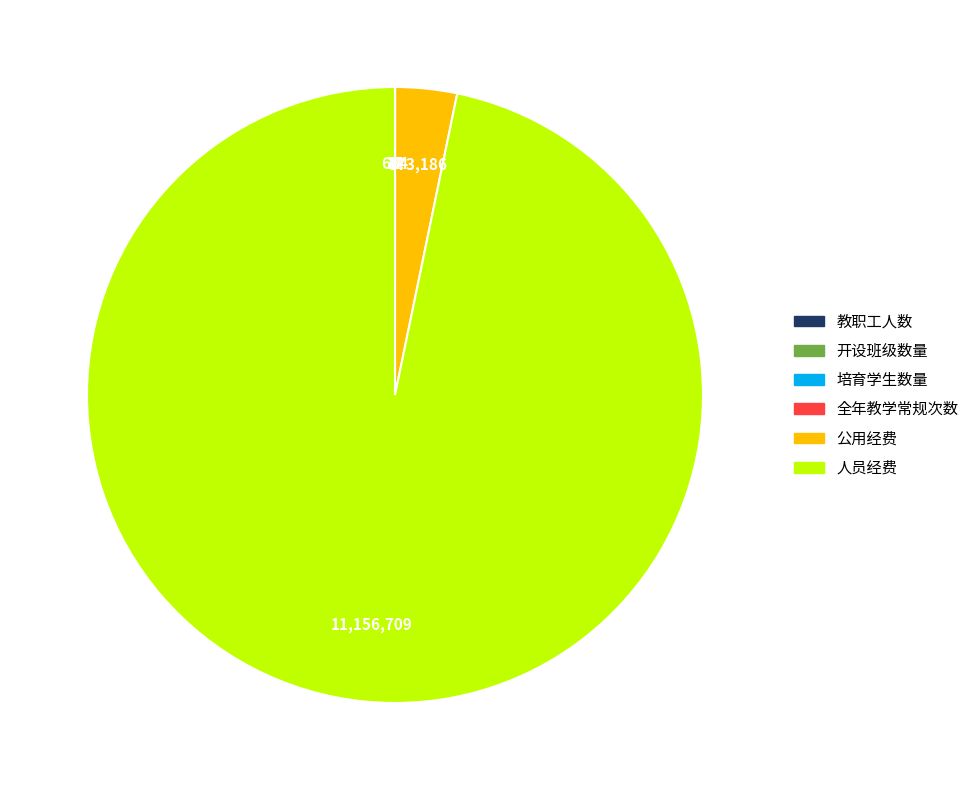

Does any single category account for the majority?

Yes